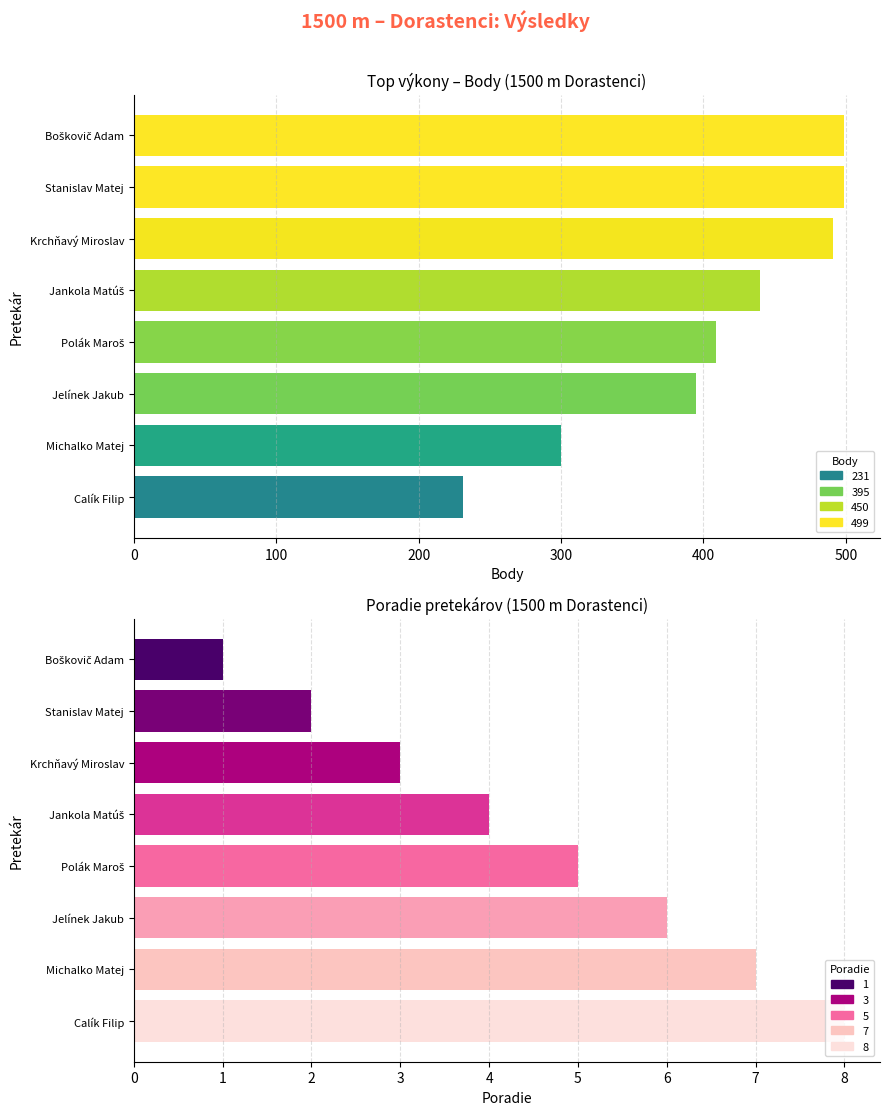

How many data points does each series have?

8